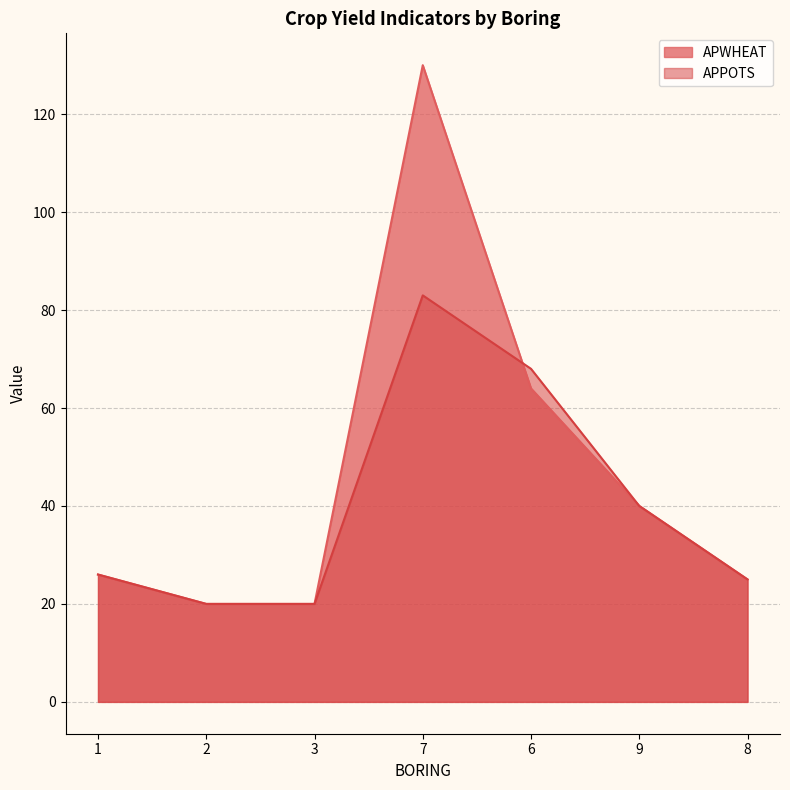

At which category does APPOTS reach its first local peak?

7